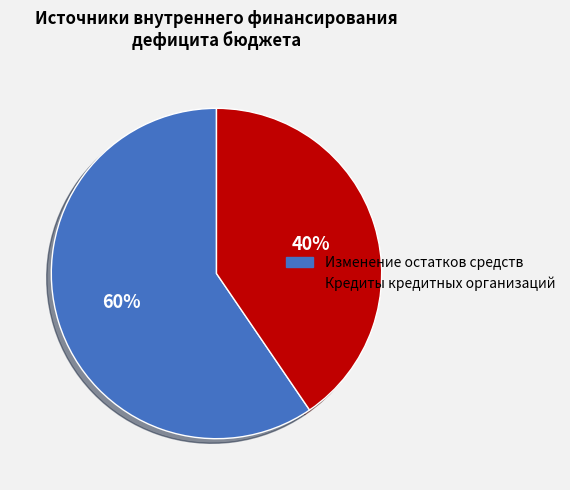

Does any single category account for the majority?

Yes